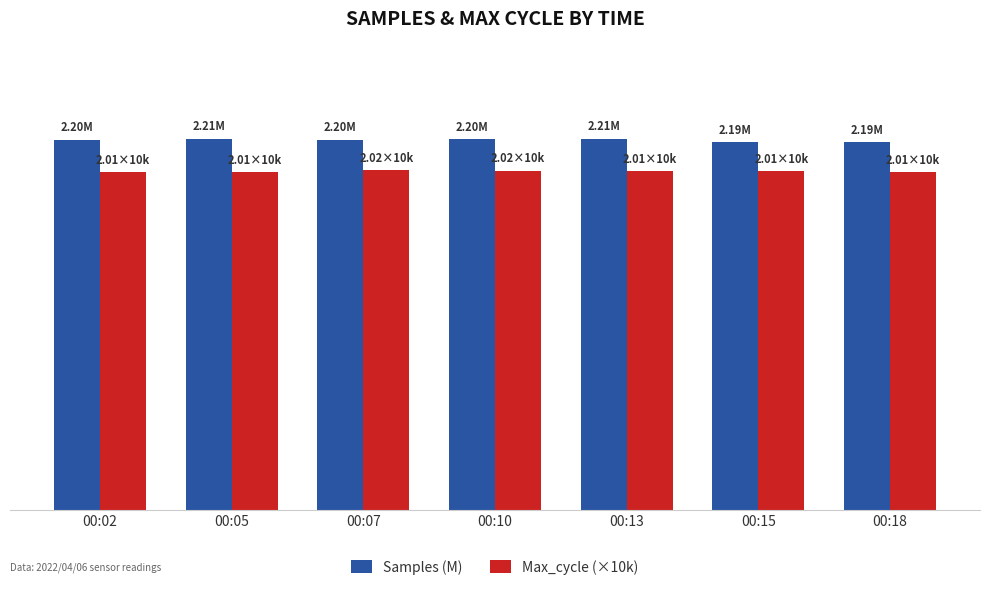

Does the chart contain any negative values?

No